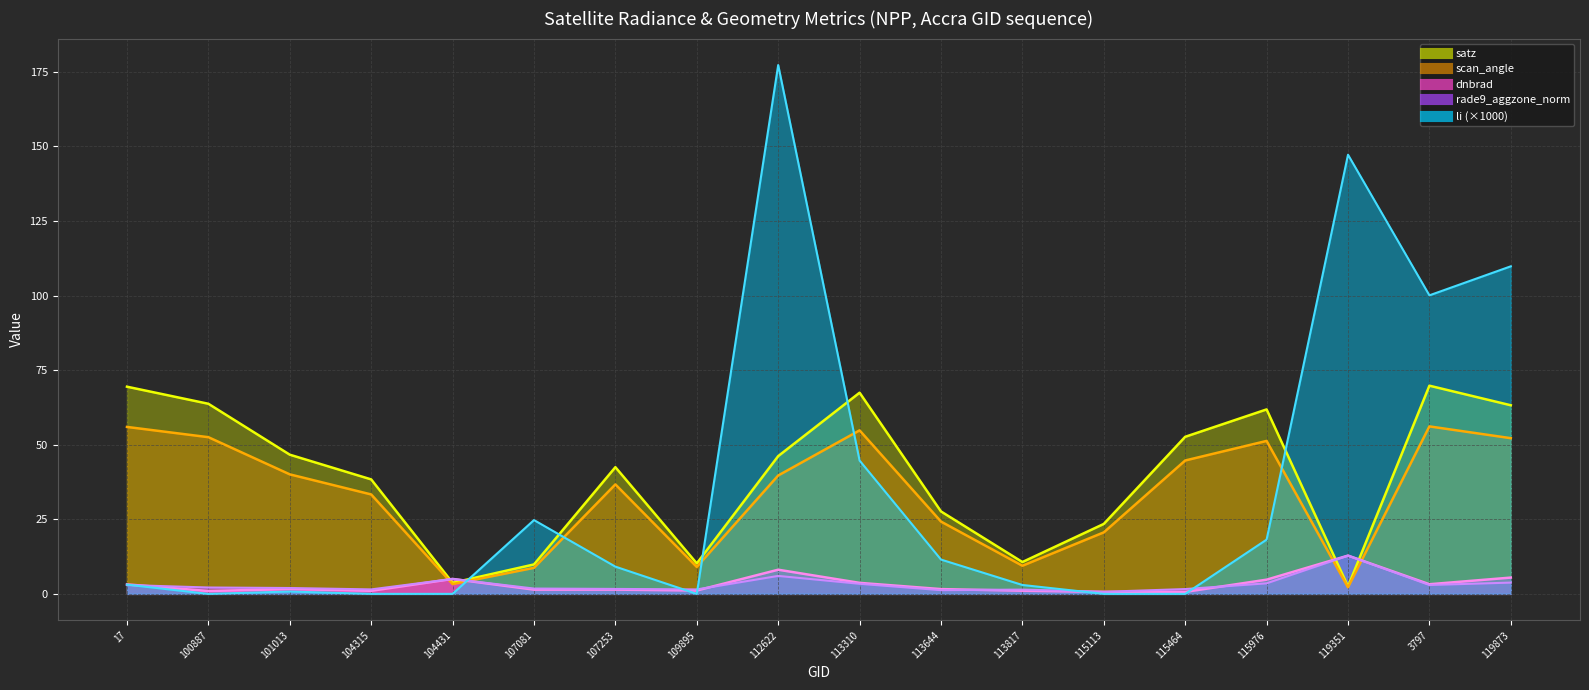

Which series has the widest spread of values?

li